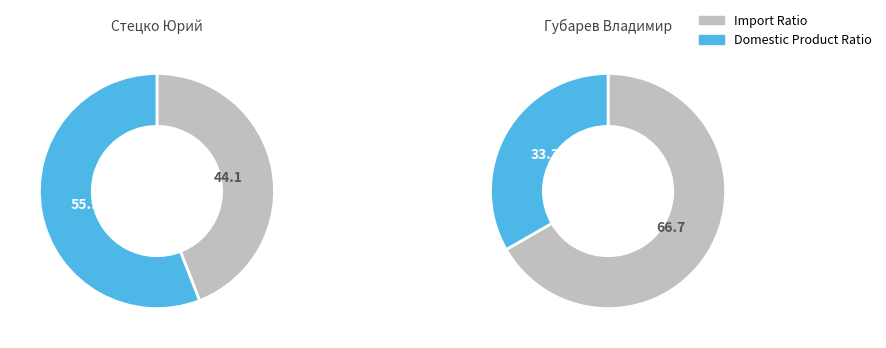

To the nearest percent, what is the average slice percentage?

50%